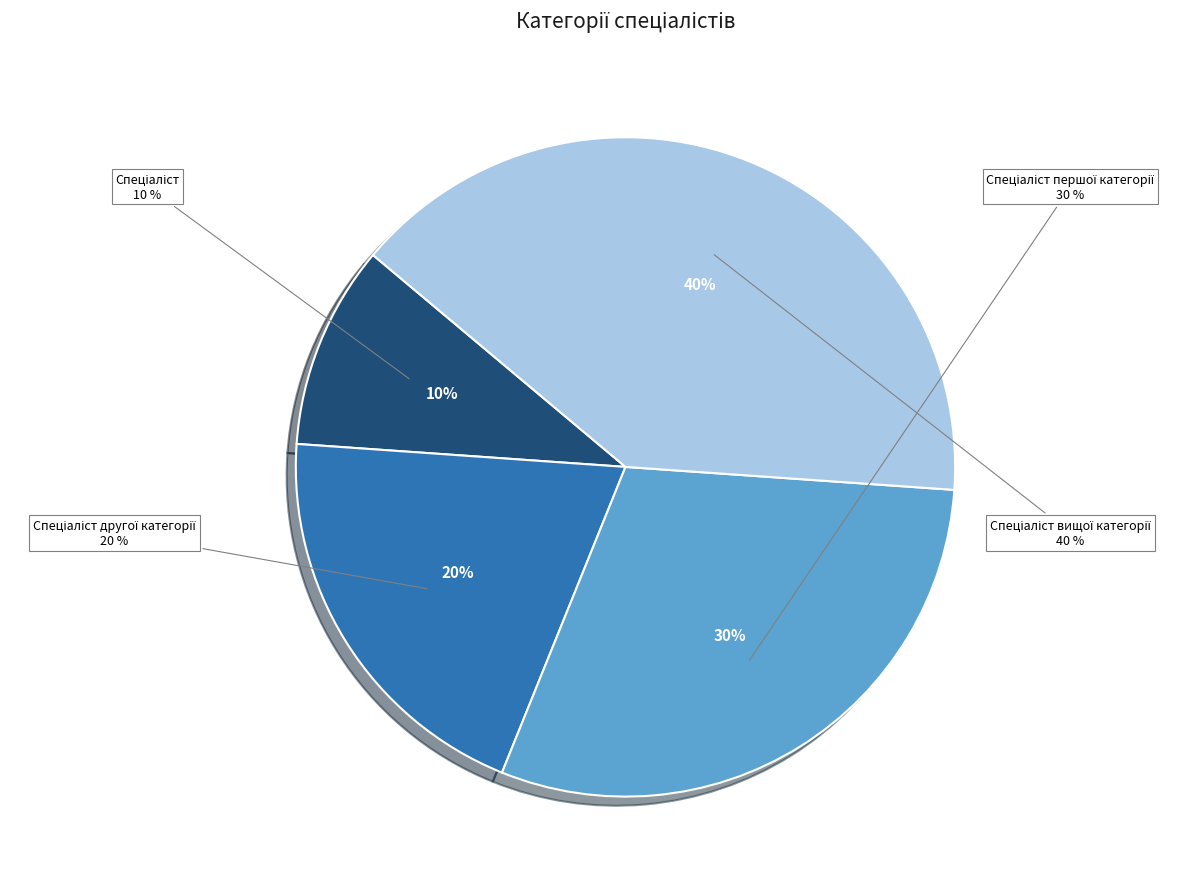

Count the number of slices in the pie.

4